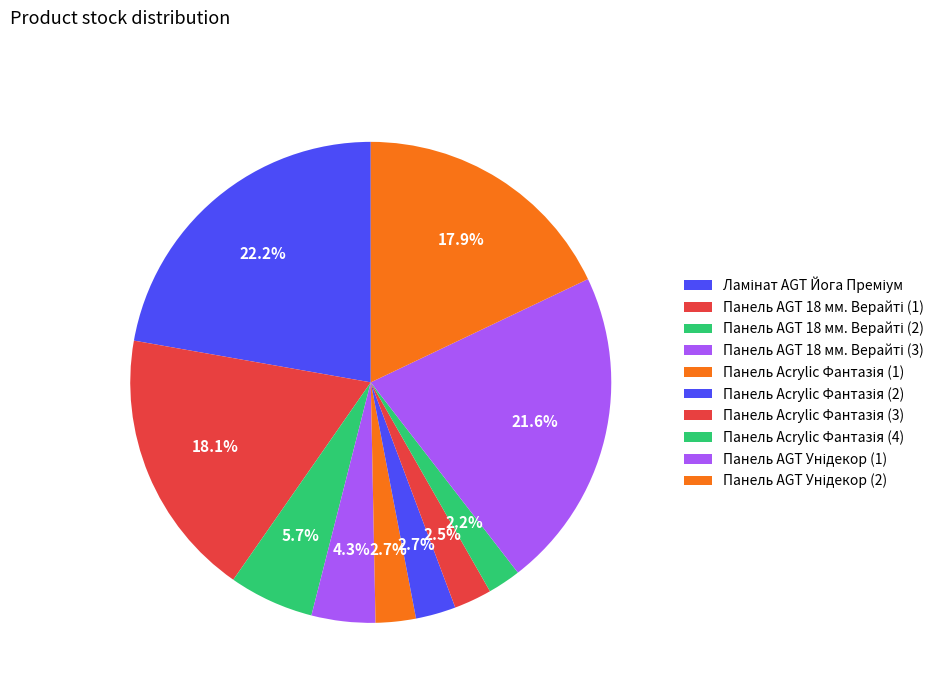

Is it true that Панель AGT 18 мм. Верайті (3) is 4% of the pie?

True